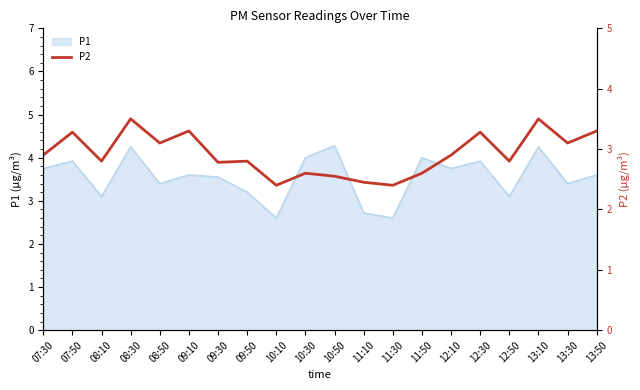

What position from the left is 10:50?

11